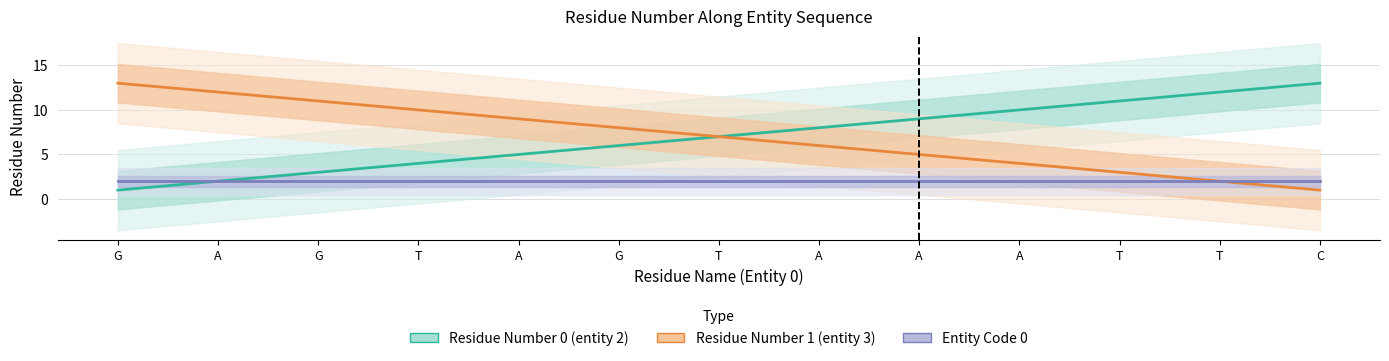

Does the chart display data point markers on the line(s)?

No